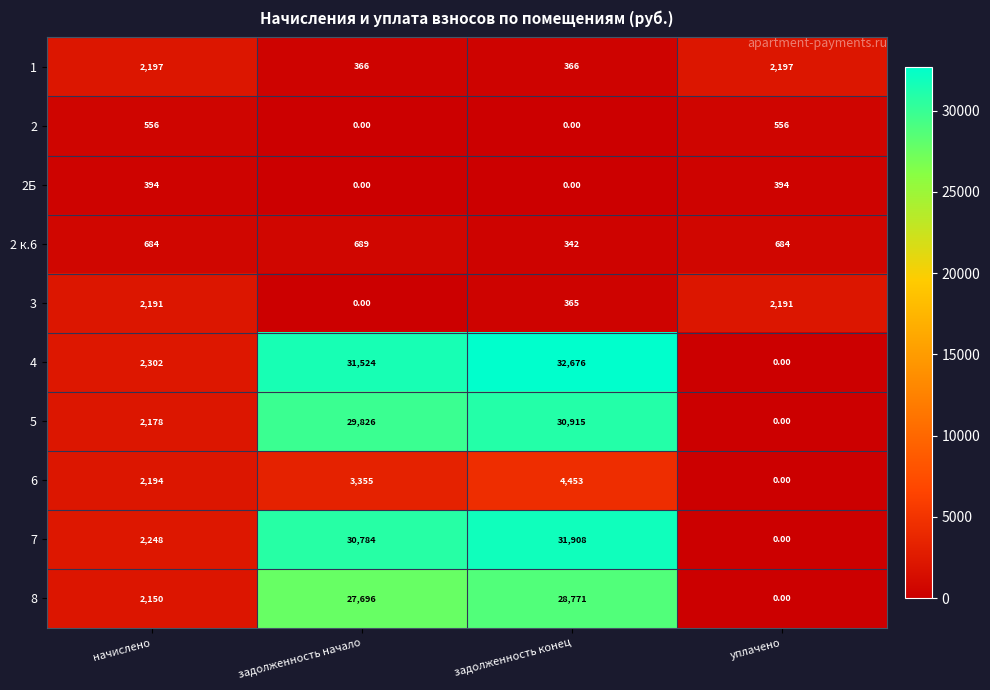

Where is 7 nearest to the value 15954?

начислено